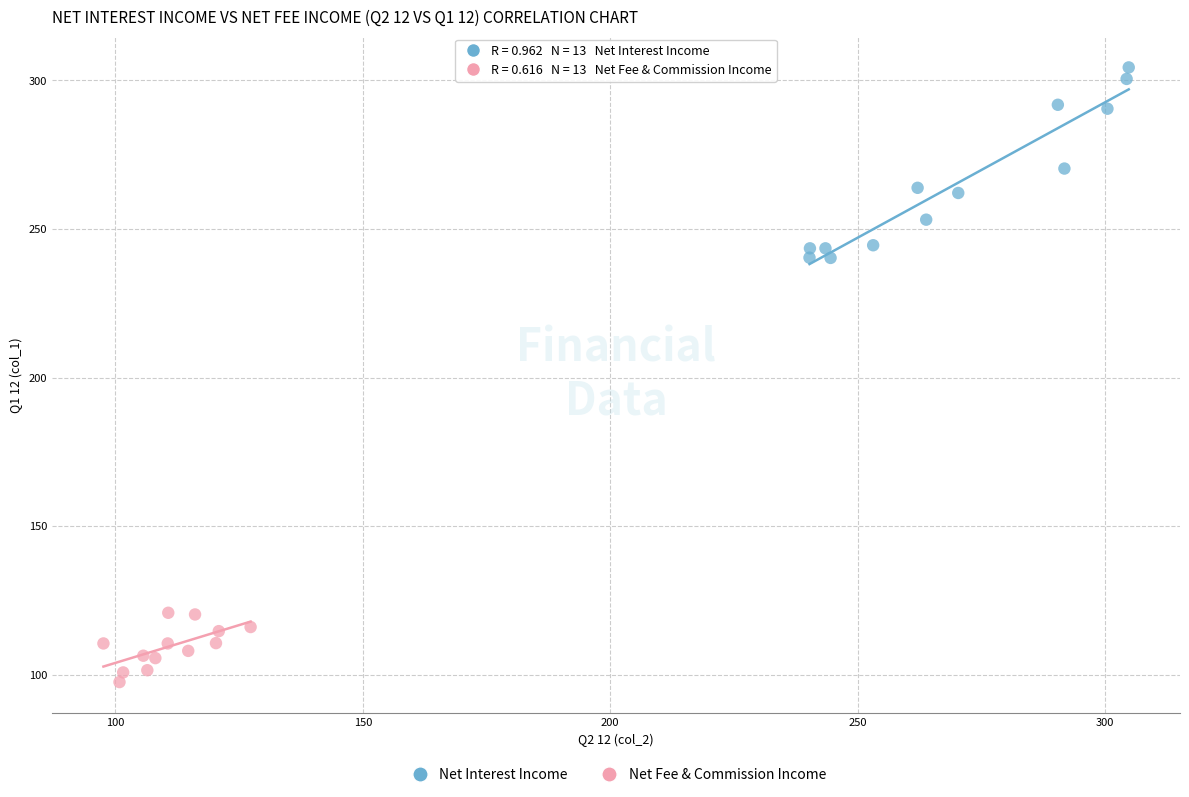

Which series contains the lowest Y value?

Net Fee & Commission Income